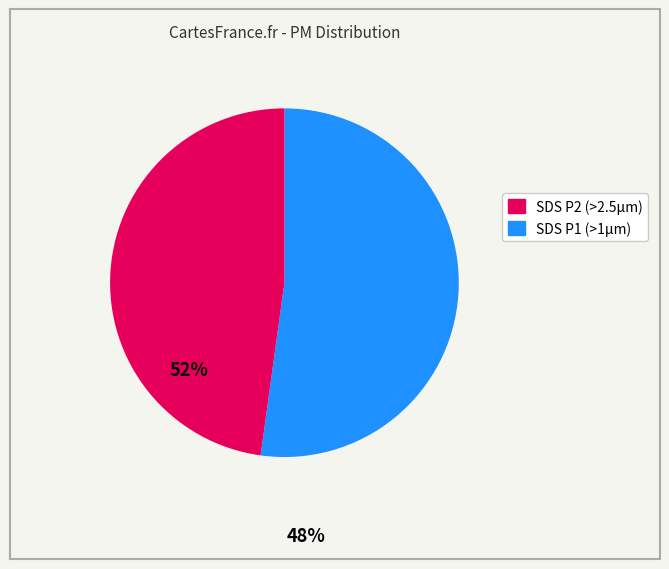

Is there any slice that represents more than half of the pie?

Yes